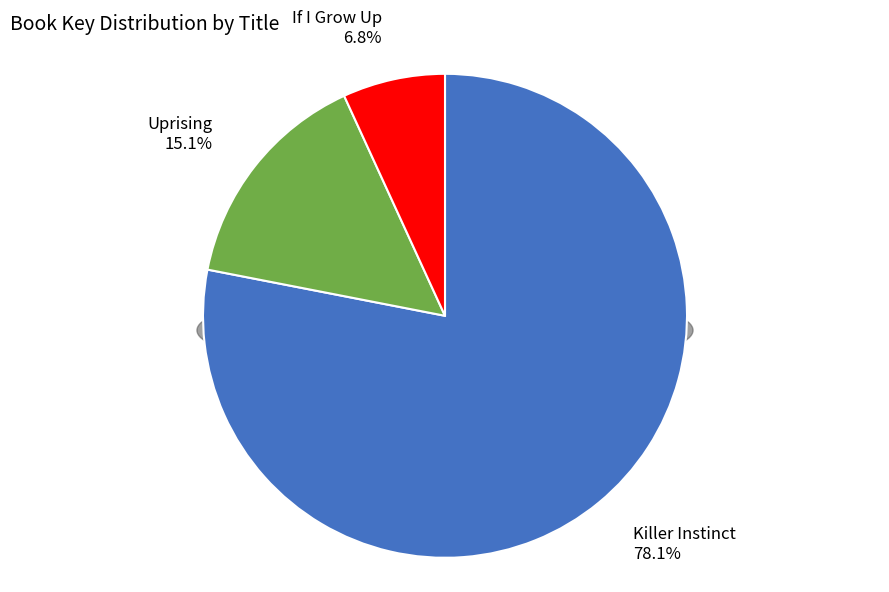

What percentage is the If I Grow Up slice, to the nearest percent?

7%